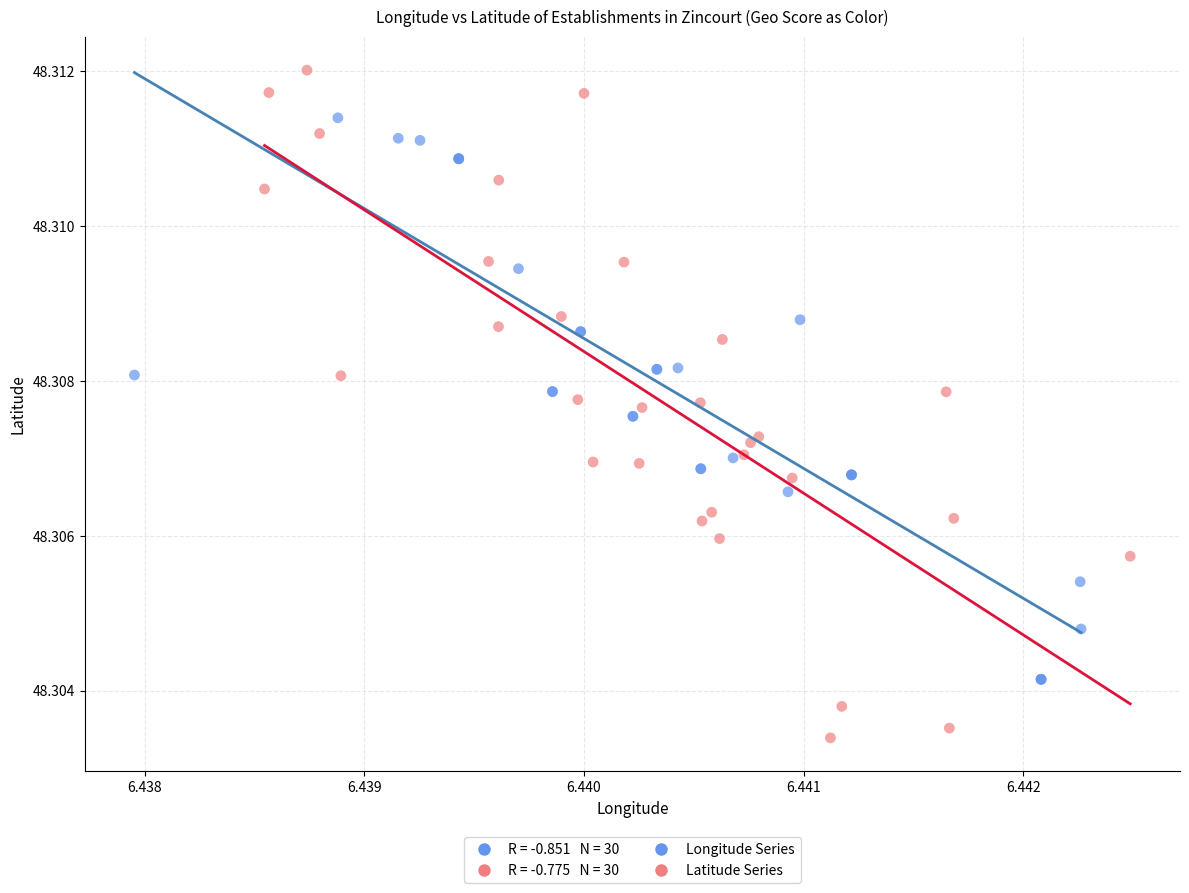

Which series reaches the maximum Y coordinate?

Latitude Series